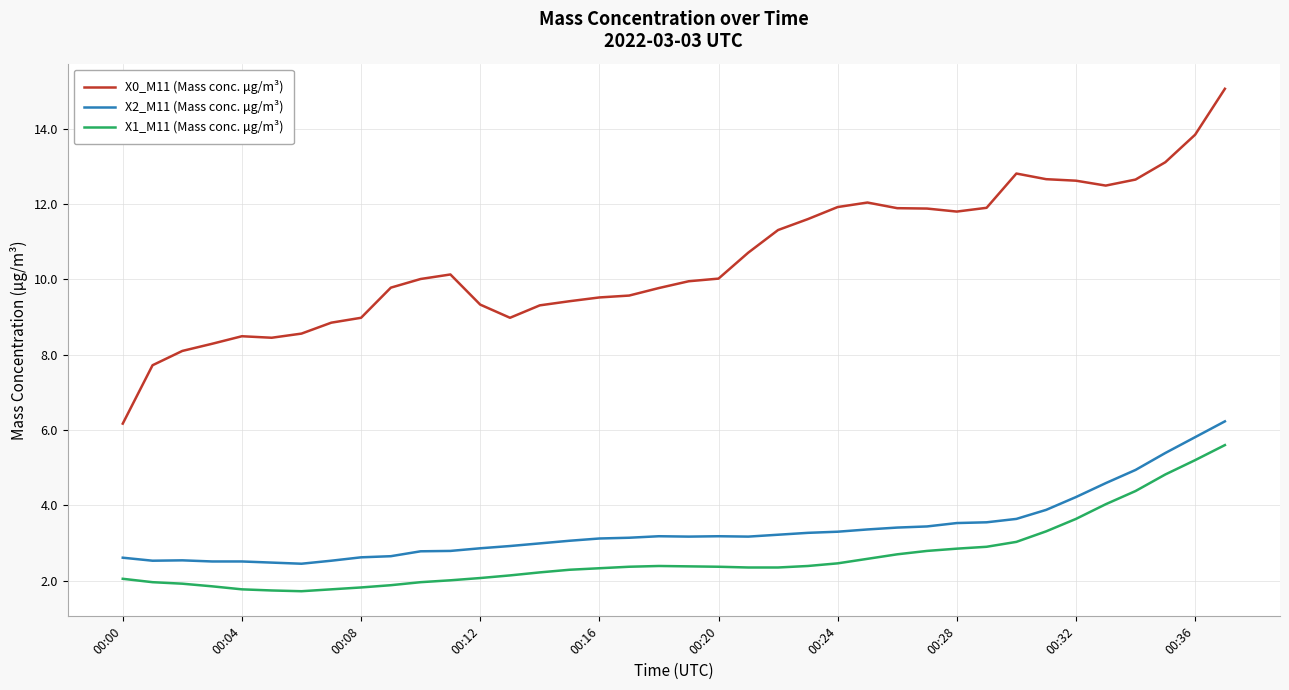

Which series has the largest range (max minus min)?

X0_M11 (Mass conc. μg/m³)